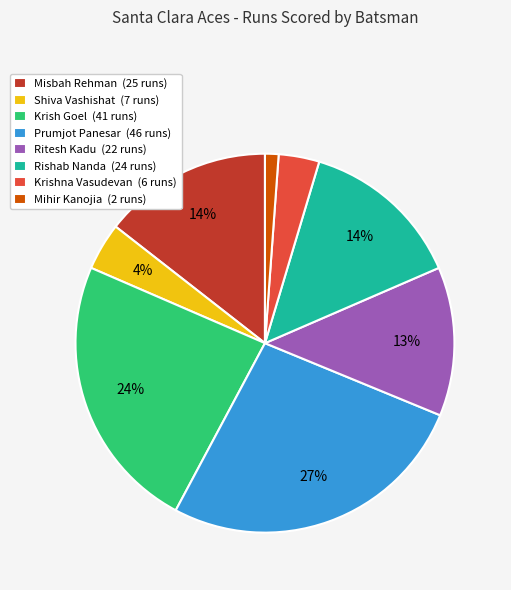

The Krishna Vasudevan (6 runs) slice represents 3% of the pie. True or false?

True